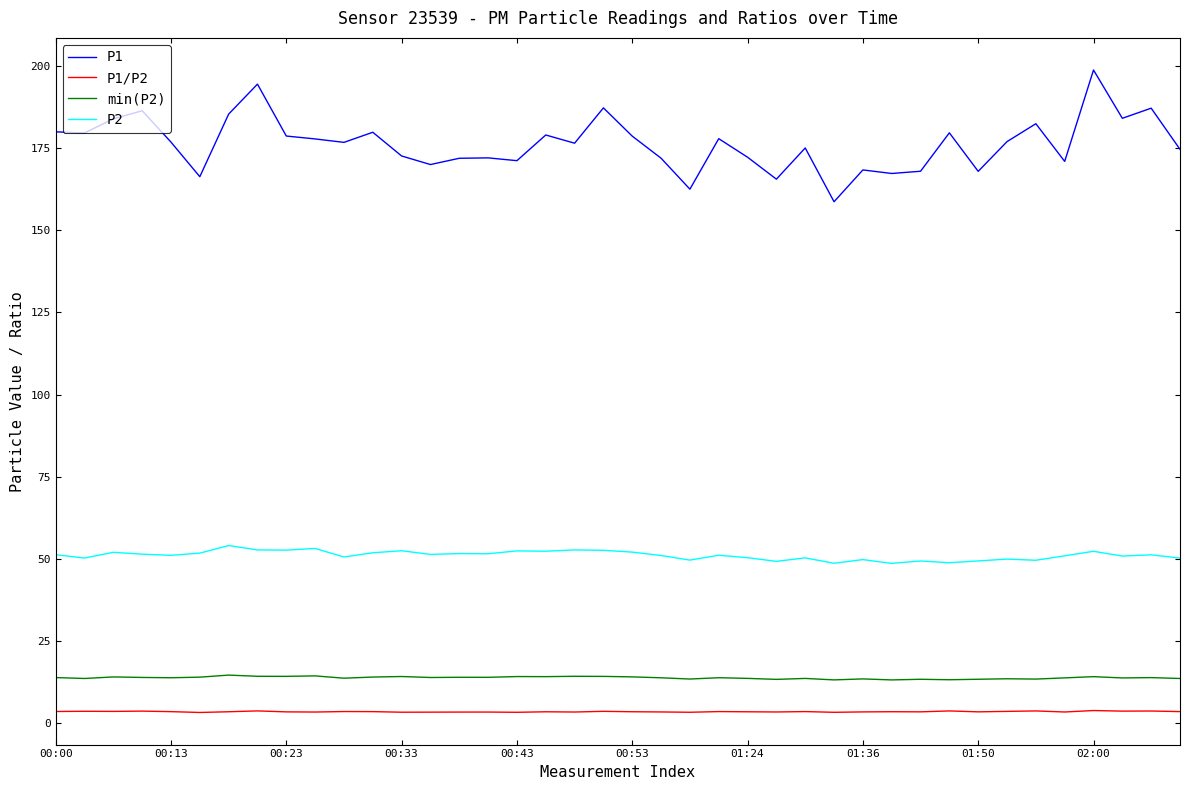

True or false: P1 and min(P2) intersect in this chart.

False